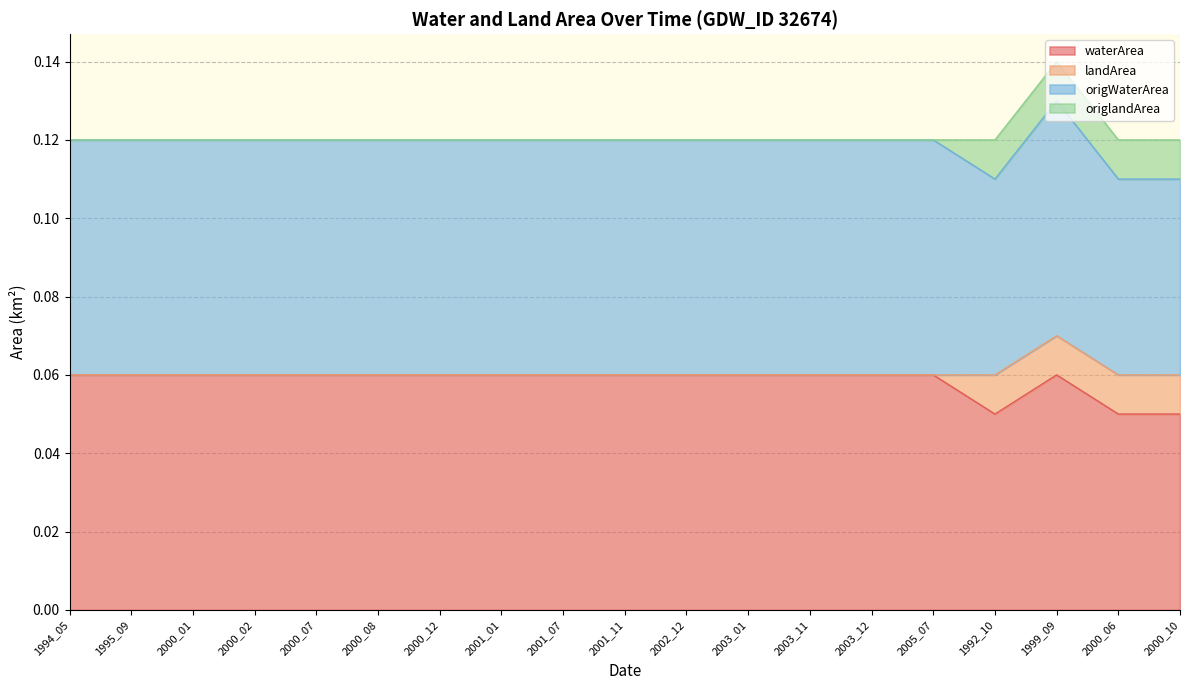

What is the label of the 3rd point from the right?

1999_09